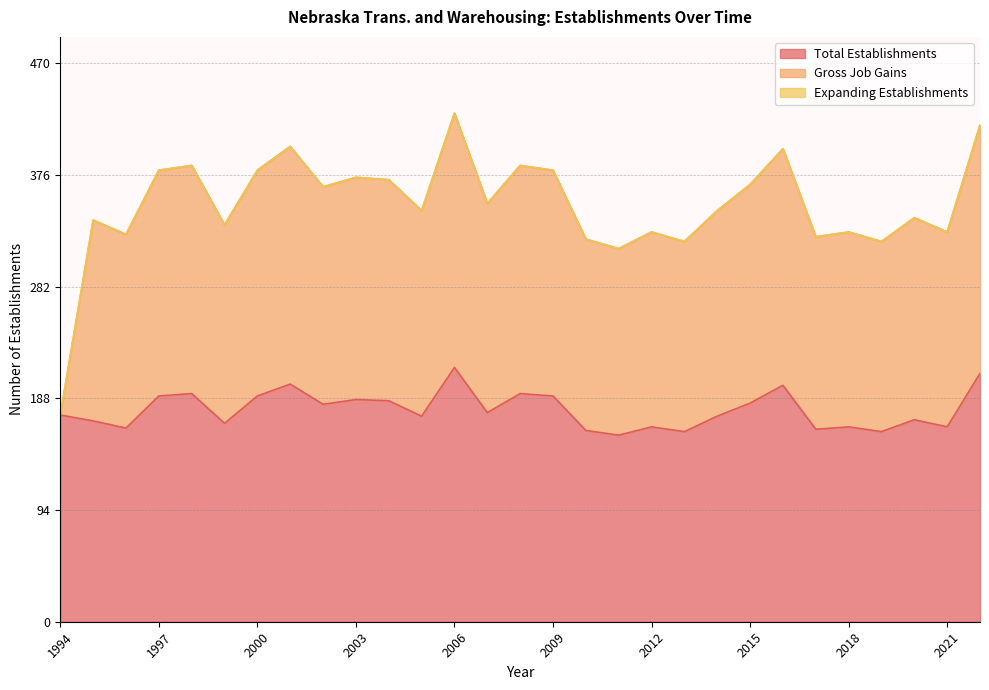

How many interior local valleys does the Gross Job Gains series have?

10